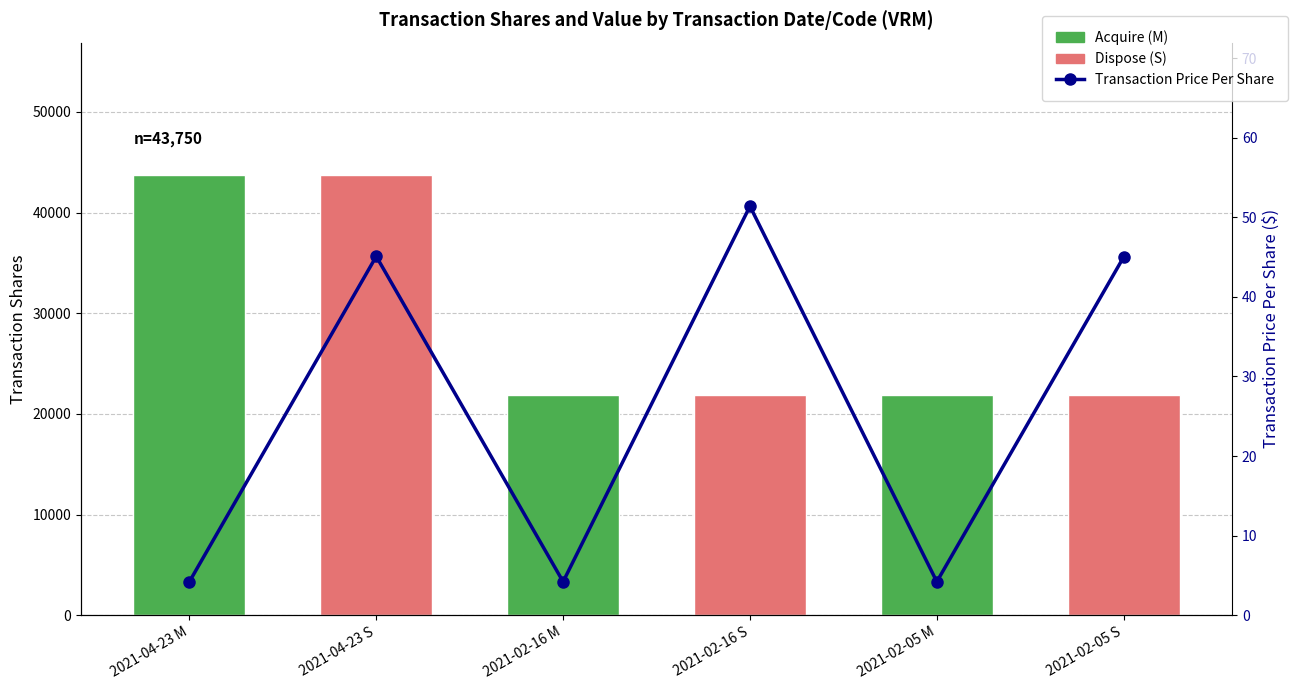

Reading left to right, extract all data points from this chart.

4.2	45.1	4.2	51.4	4.2	45.0